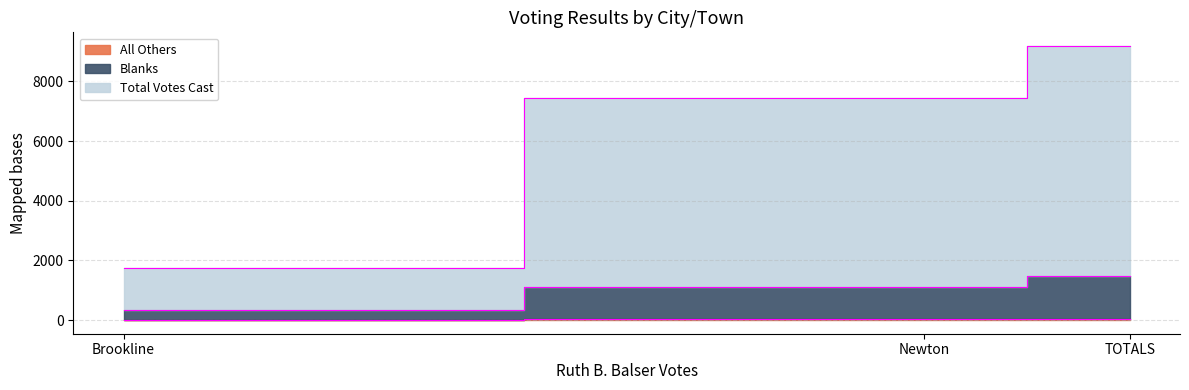

What is the value of the All Others point at the 1st from the left?

4